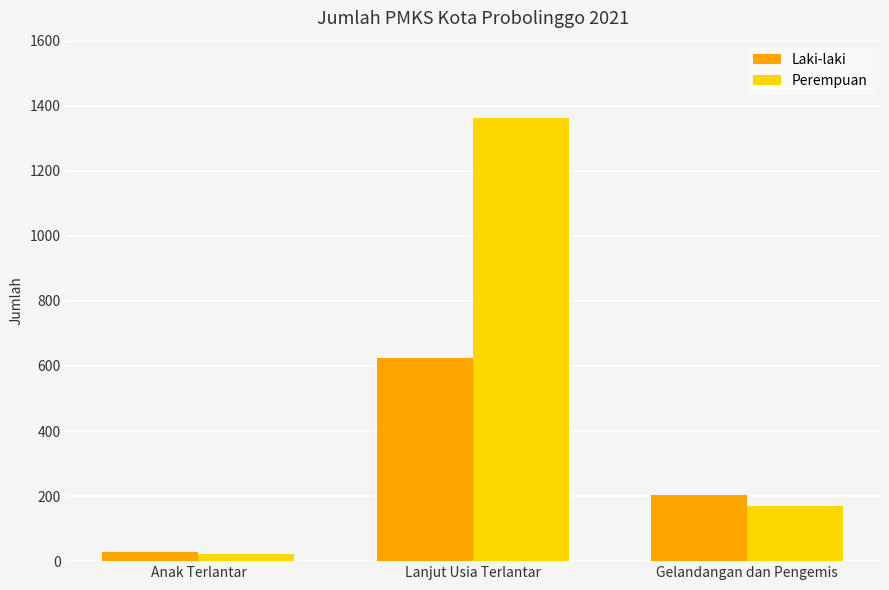

Reading left to right, transcribe all the data shown in this chart.

Laki-laki: Anak Terlantar=28	Lanjut Usia Terlantar=625	Gelandangan dan Pengemis=202
Perempuan: Anak Terlantar=21	Lanjut Usia Terlantar=1362	Gelandangan dan Pengemis=170